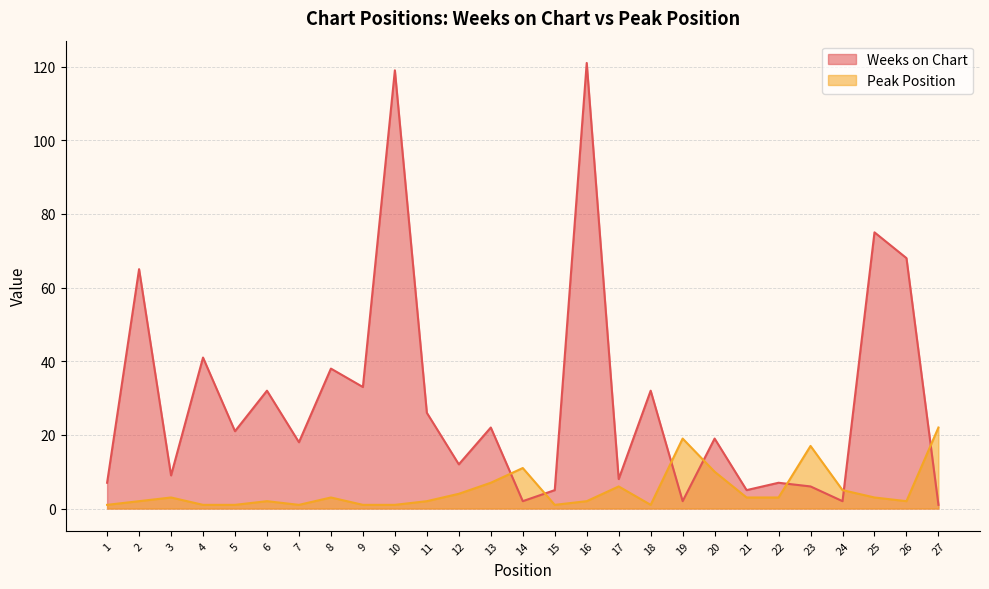

Does the chart have visible grid lines?

Yes